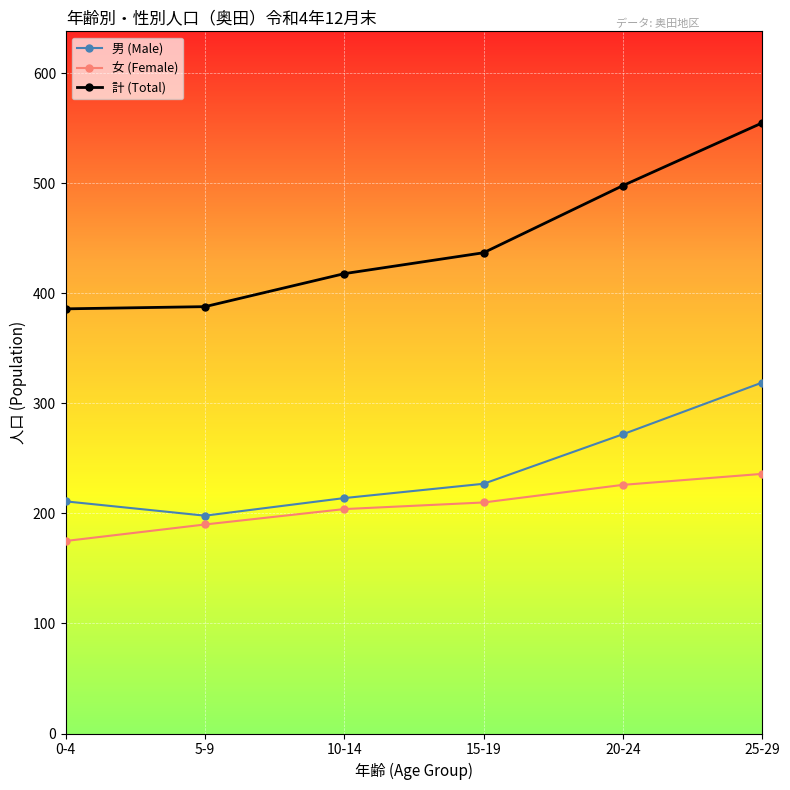

What is the sum of all 女 (Female) values?

1241